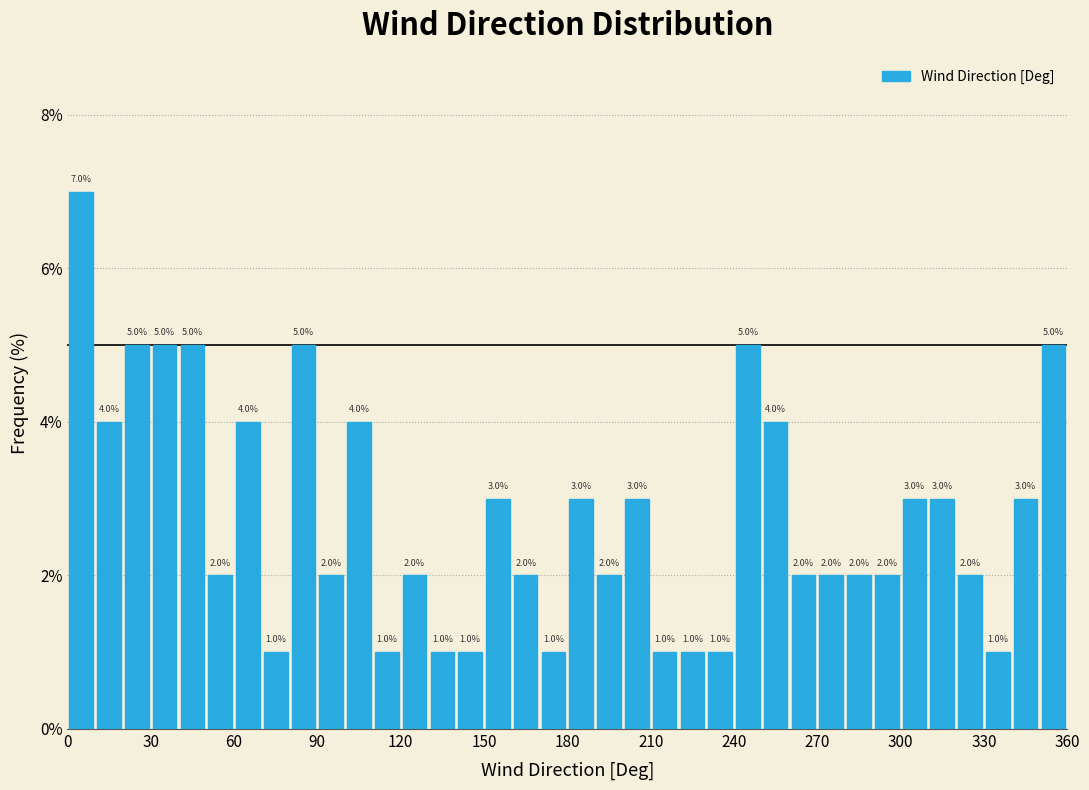

Read against the x-axis, roughly where is the centre of the tallest bar?

5